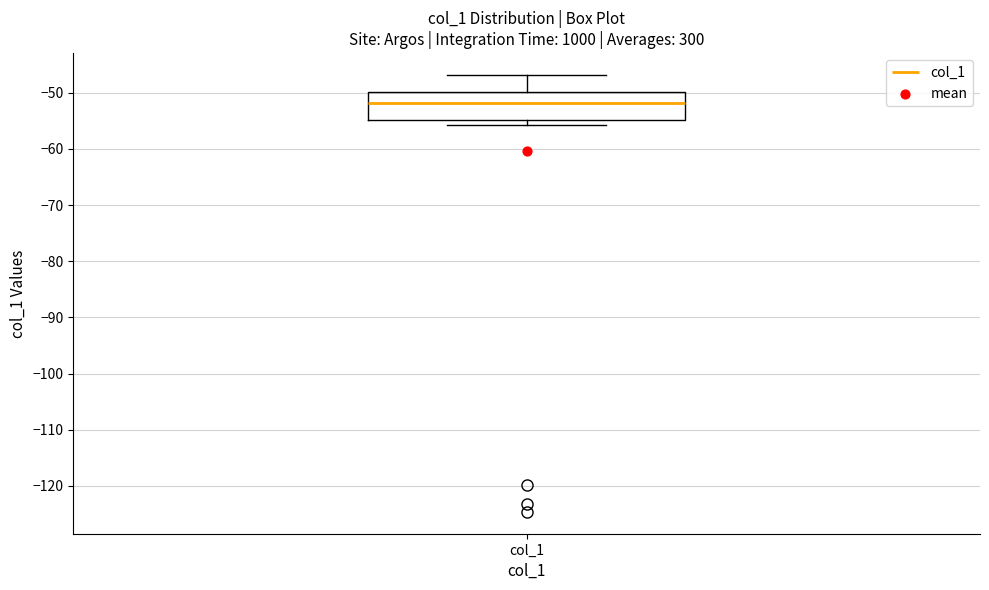

Read this box plot against the y-axis: the position of the median line, the range covered by the box, and the ends of both whiskers. The values are not printed on the chart, so give them approximately, as read against the axis.

median -52, box -55 to -50, whiskers -56 to -47